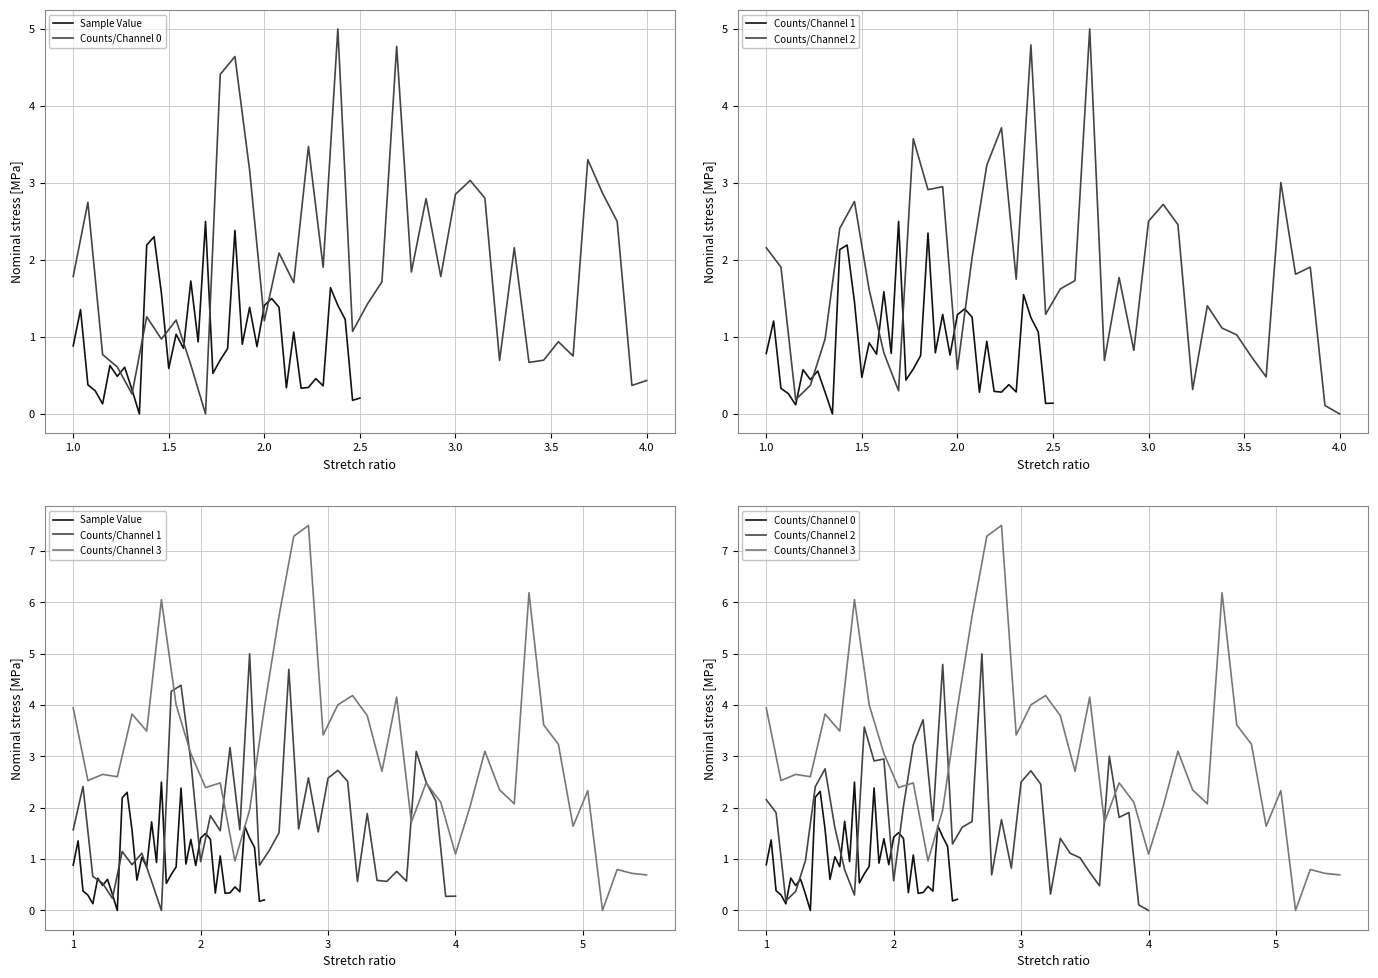

What is the label of the 37th point from the right?

2.0